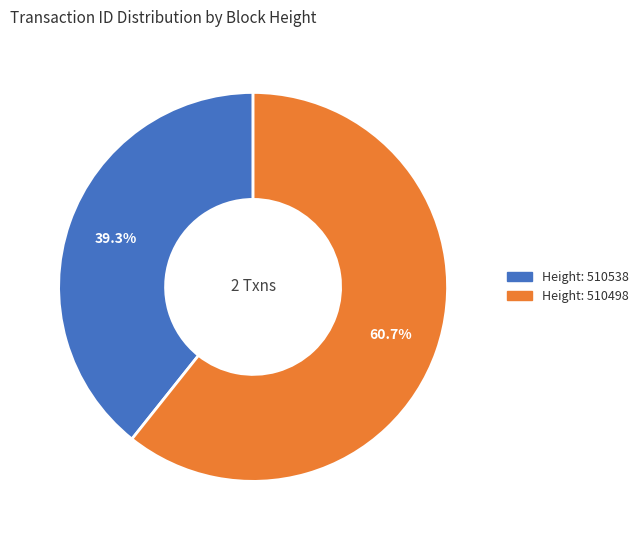

Is there any slice that represents more than half of the pie?

Yes